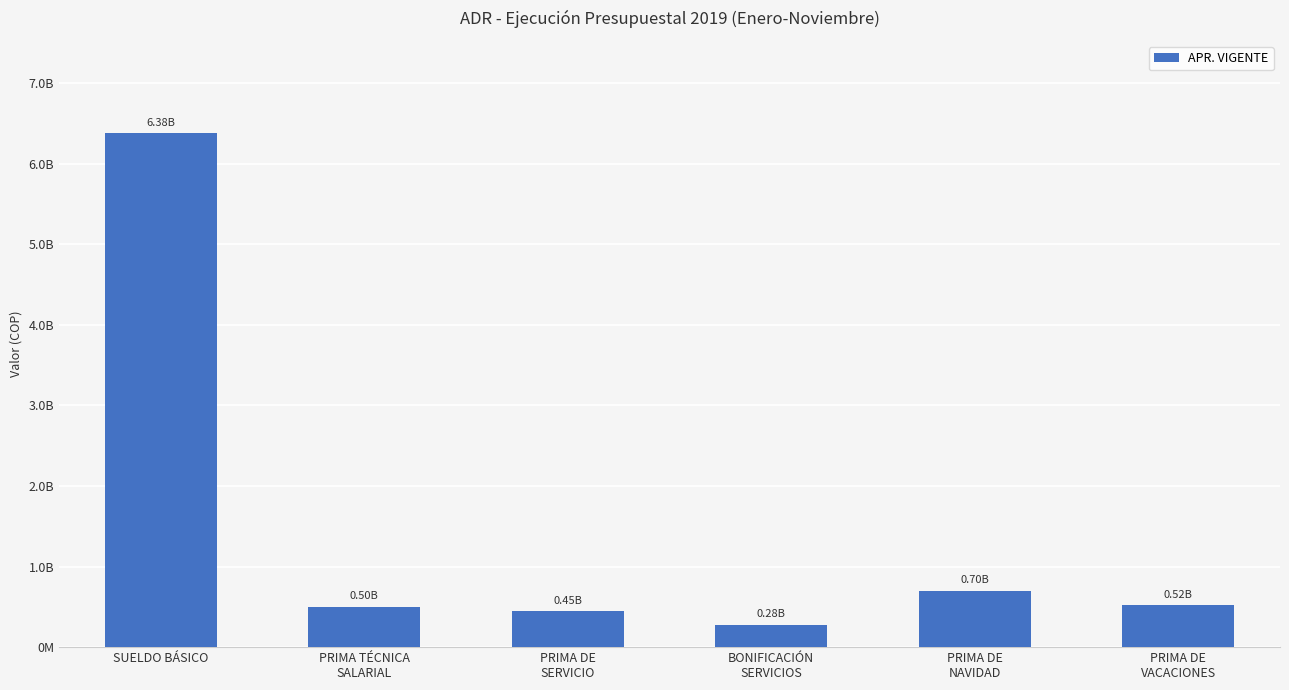

Are the bars grouped side by side (vs. stacked)?

No